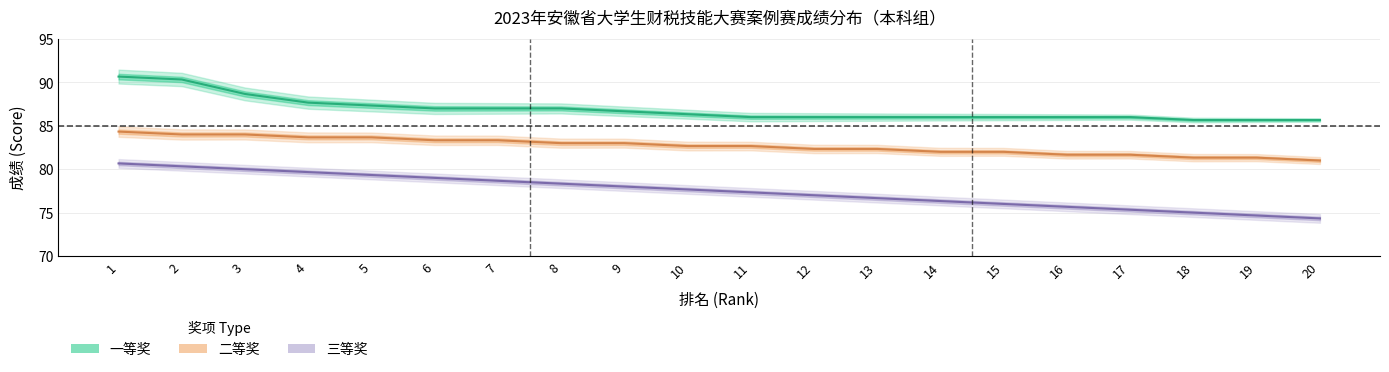

At which label is 二等奖_center closest to 82?

14